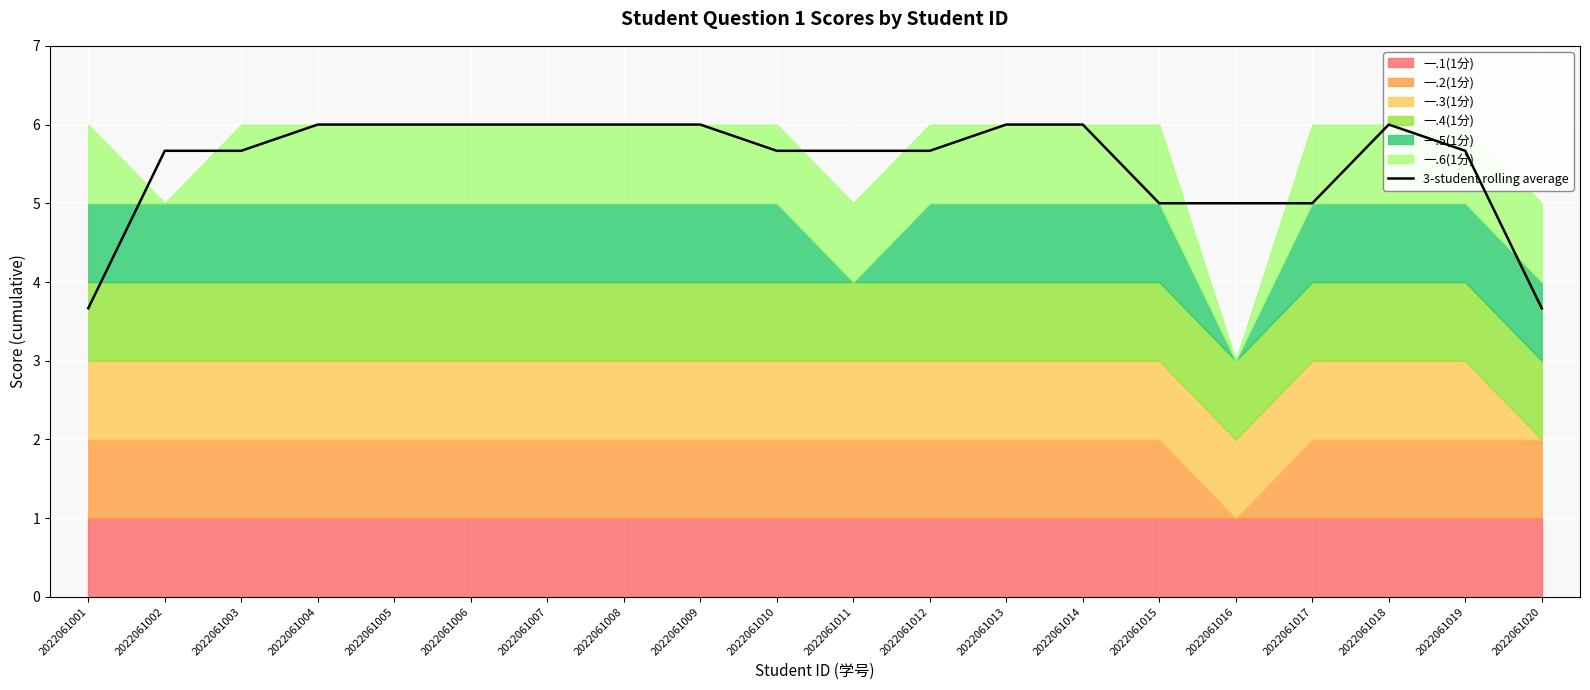

What is the maximum value shown in the chart?

6.0